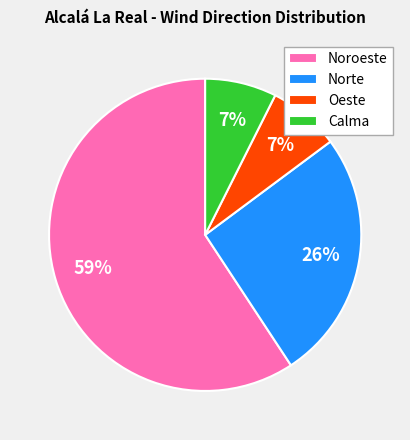

Combined, do Norte and Noroeste account for over 50%?

Yes